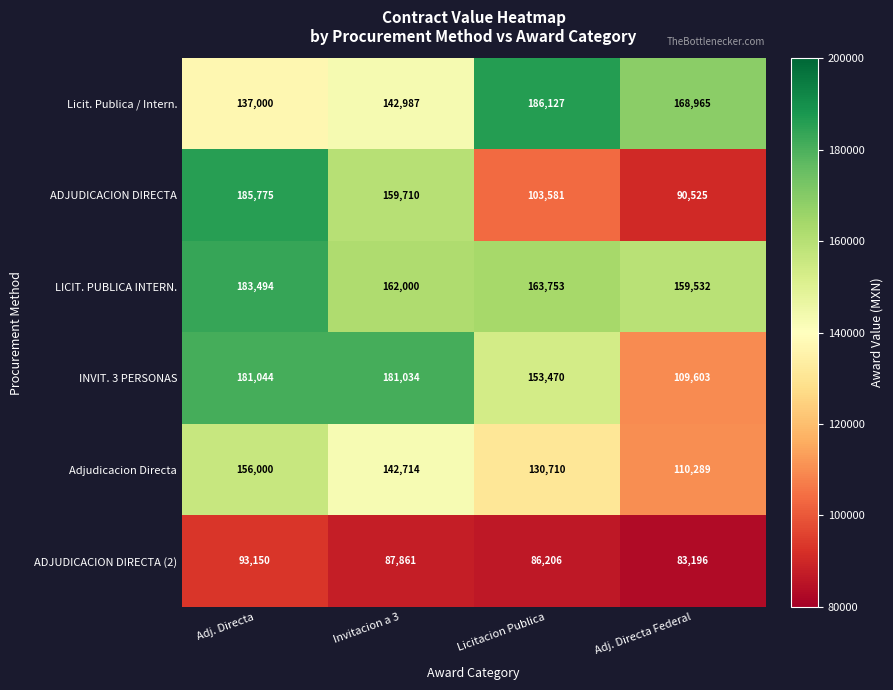

Where does the LICIT. PUBLICA INTERN. series first go above 163753?

Adj. Directa